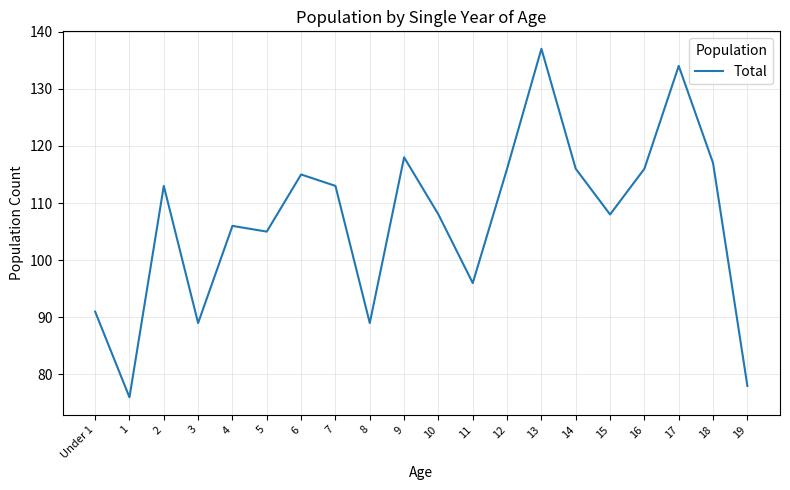

What value does the data have at 15, to the nearest 10?

110